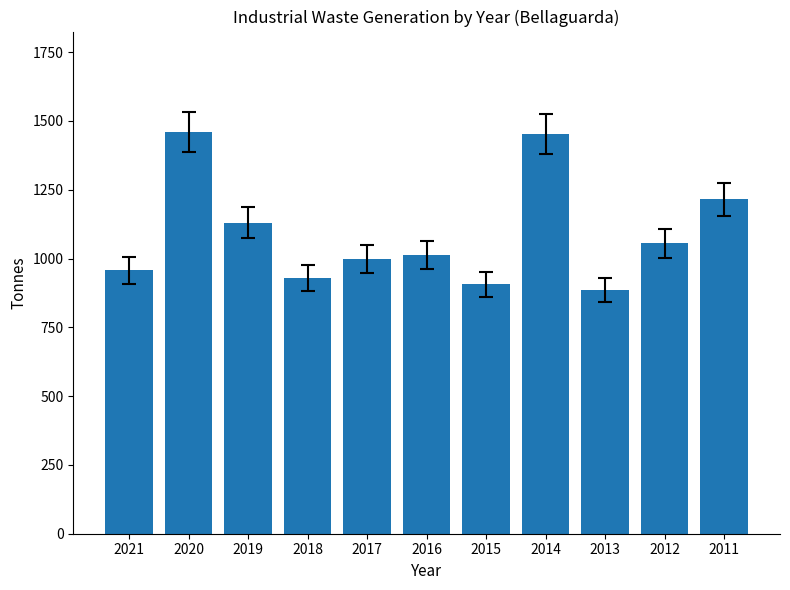

What is the sum of all values?

12006